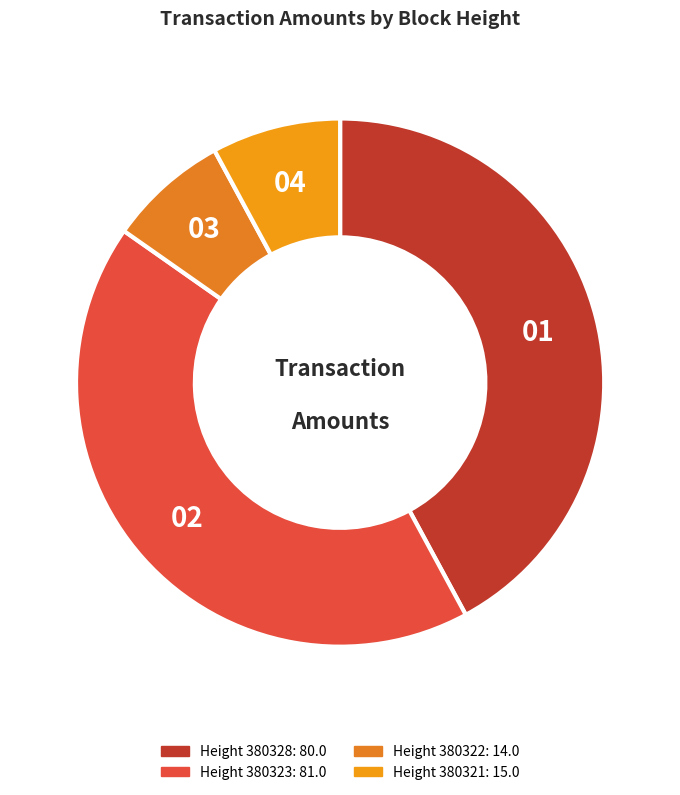

Which category has the biggest portion of the pie?

Height 380323